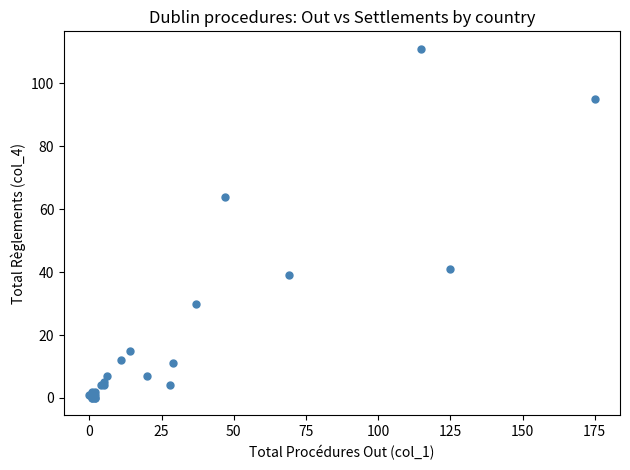

What Y value in the scatter plot is closest to 55?

64